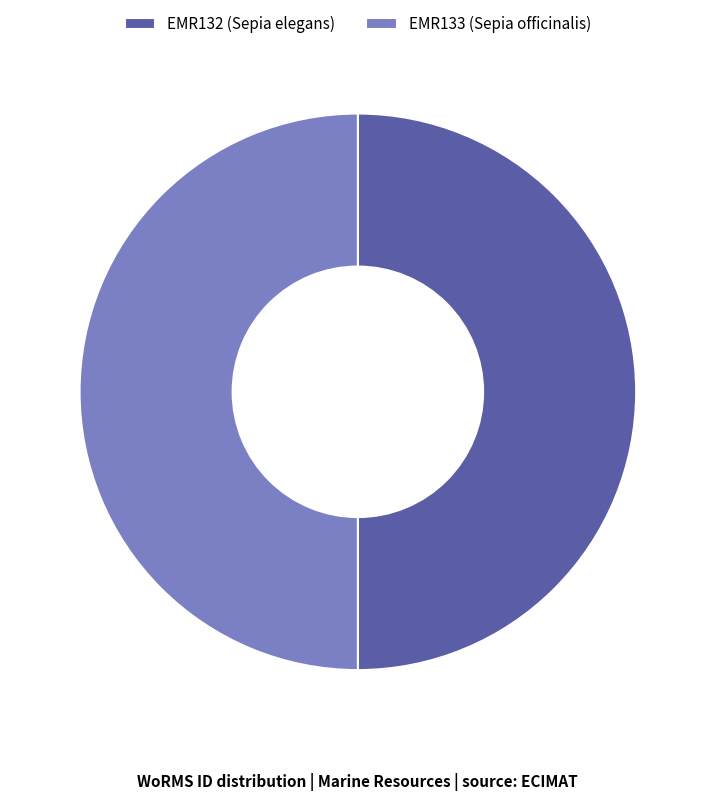

True or false: EMR132 (Sepia elegans) accounts for 38% of the total.

False